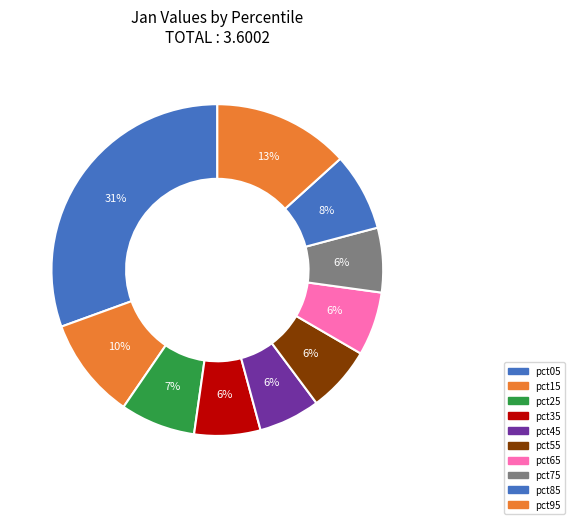

True or false: pct05 accounts for 19% of the total.

False